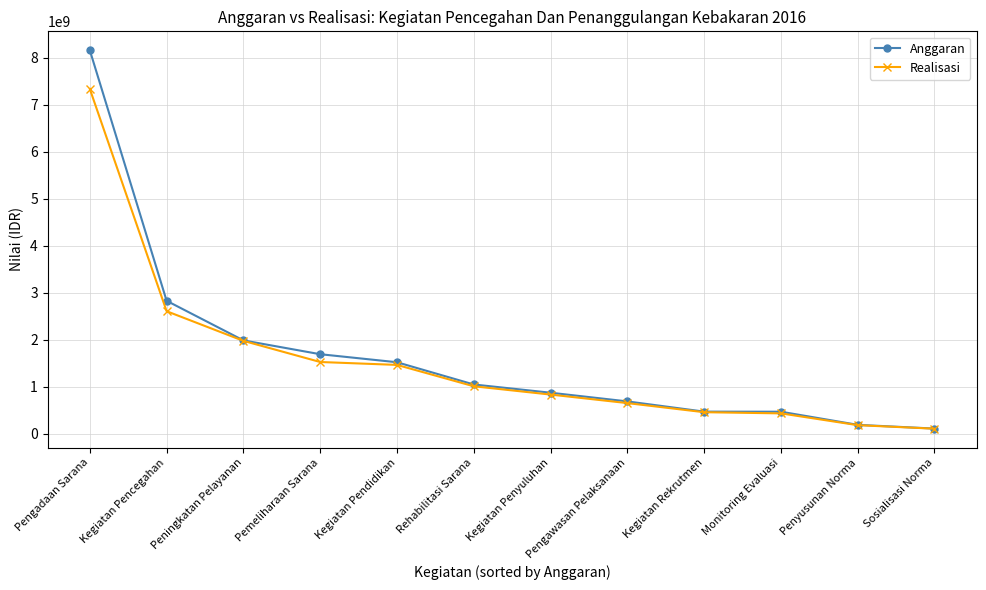

What is the difference between the maximum and minimum values in the Realisasi series?

7229288450